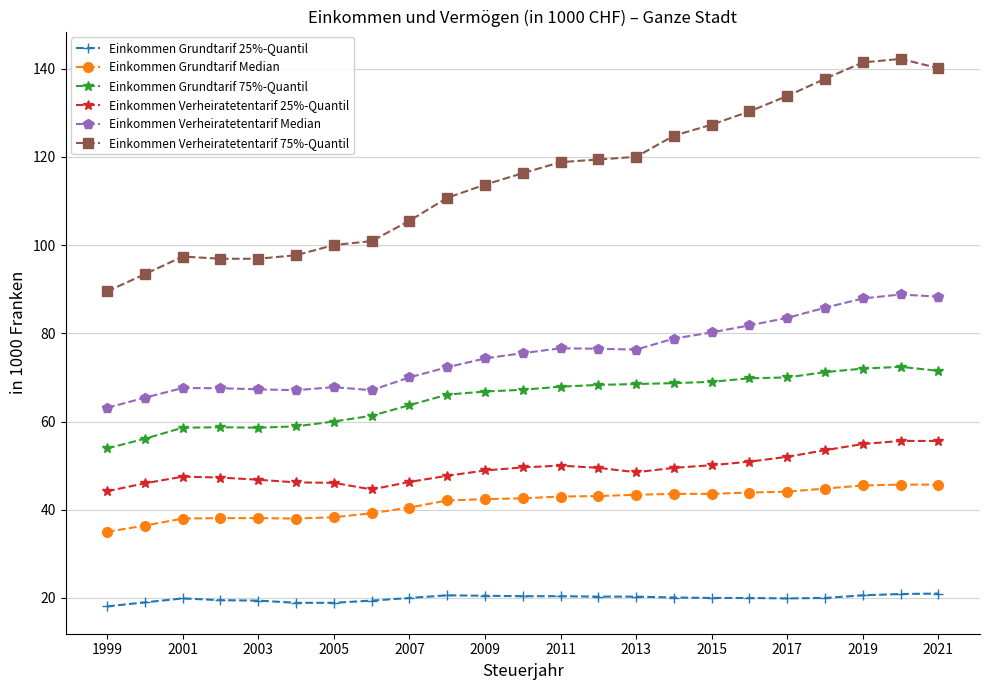

How many categories are shown in the chart?

23